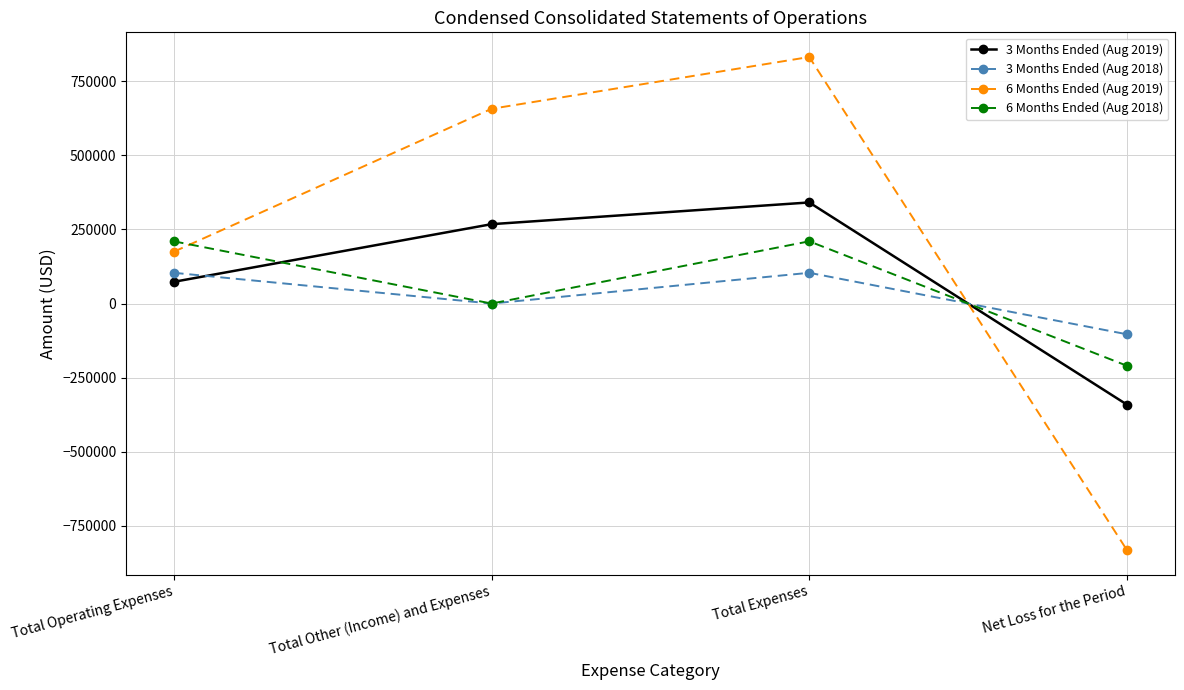

What is the approximate value of 6 Months Ended (Aug 2019) at Total Expenses, to the nearest 100?

832400